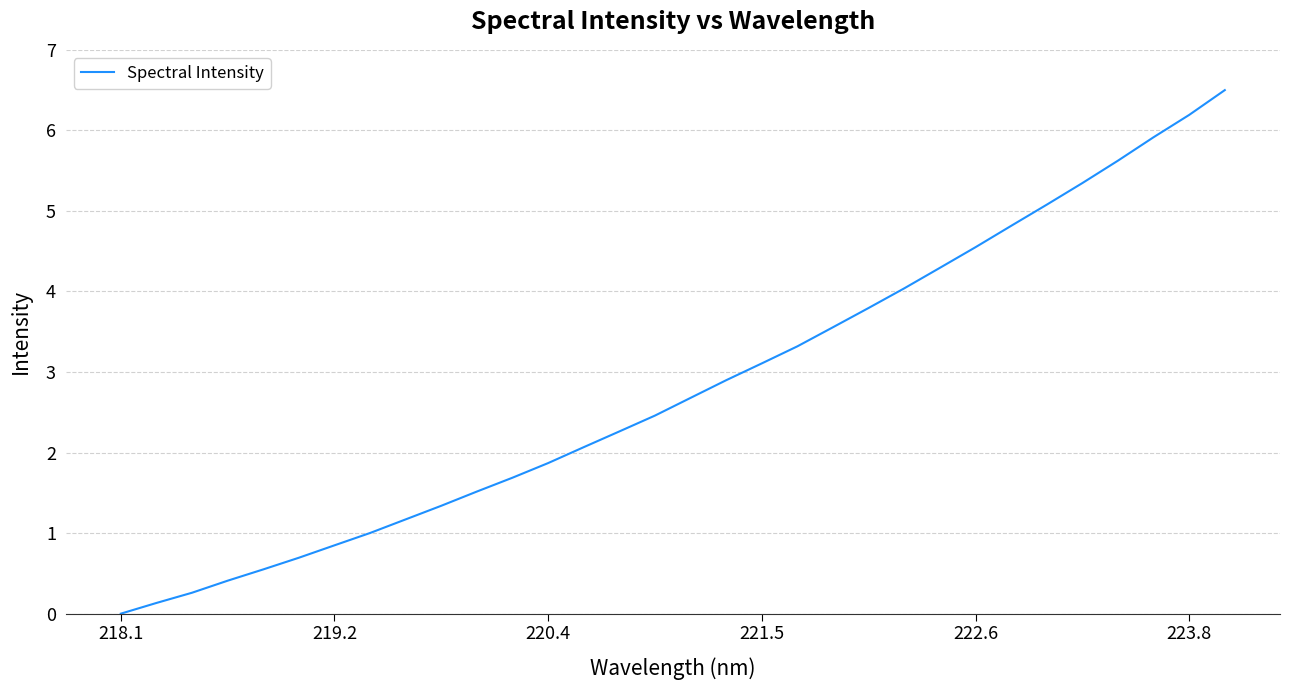

The value at 222.6 is 4.5. True or false?

True